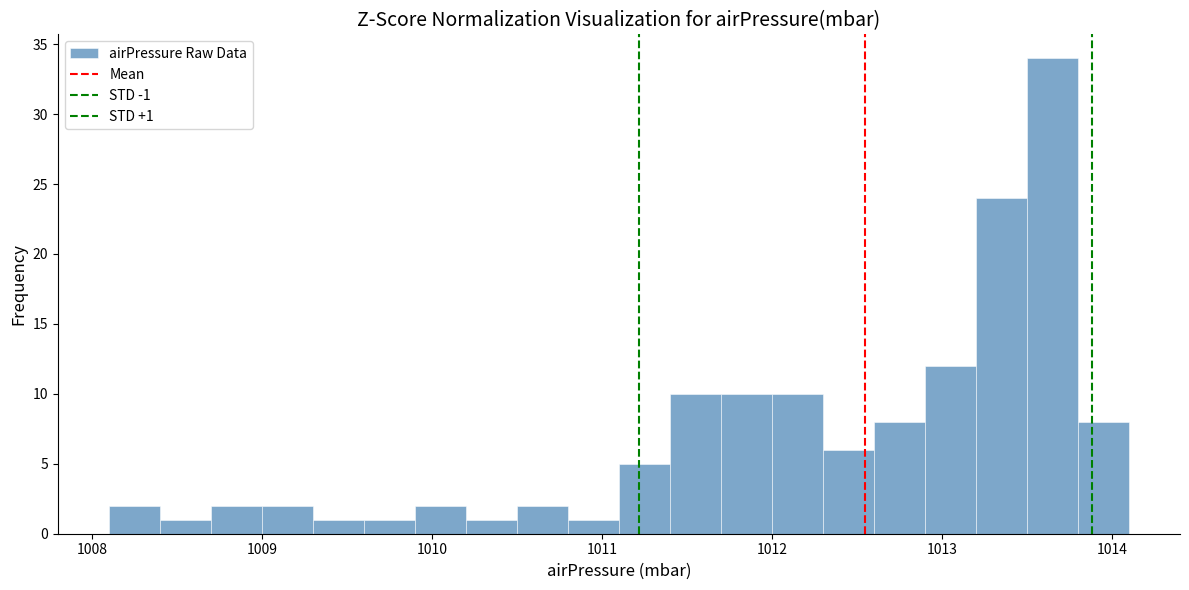

Around what value on the x-axis is the tallest bar? Give the approximate position of its centre, as read against the axis.

1013.7